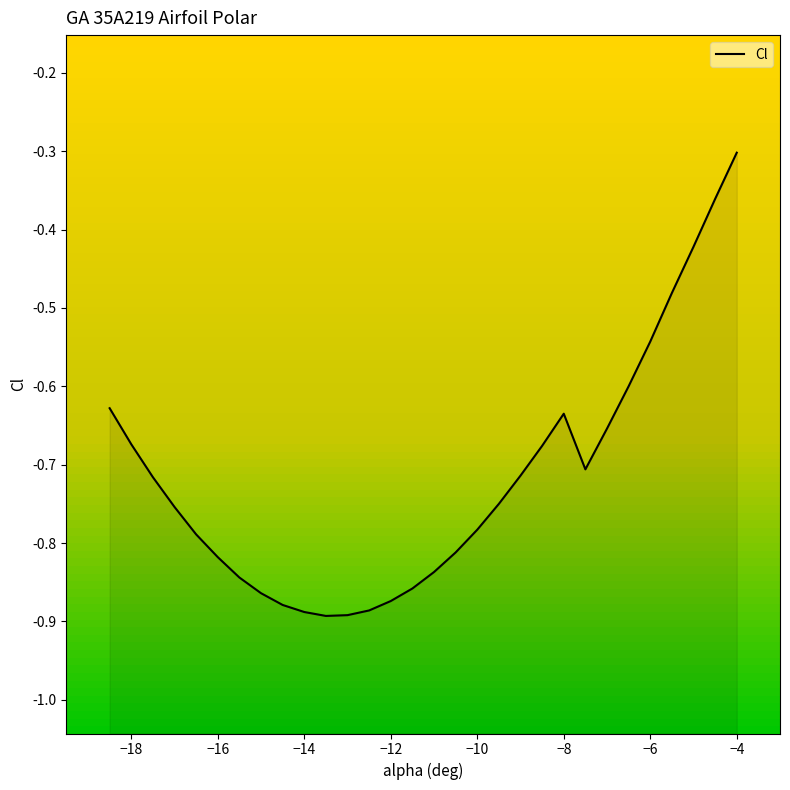

Does the chart have visible grid lines?

No